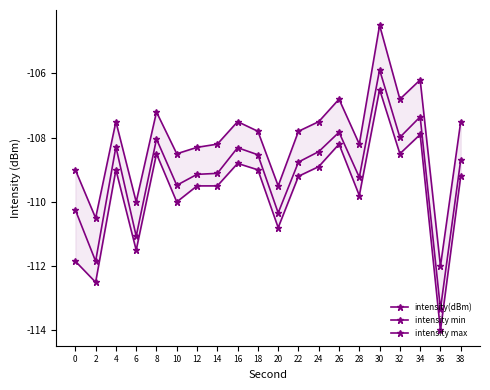

What are all the series names shown in the legend?

intensity(dBm), intensity min, intensity max